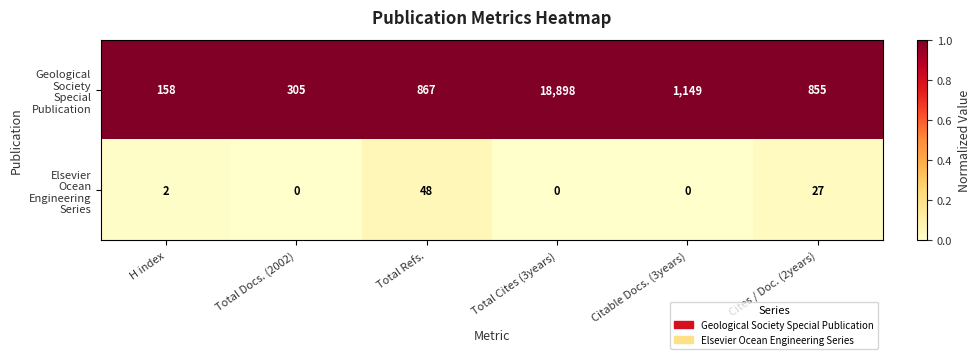

What is the total value across all series at H index?

160